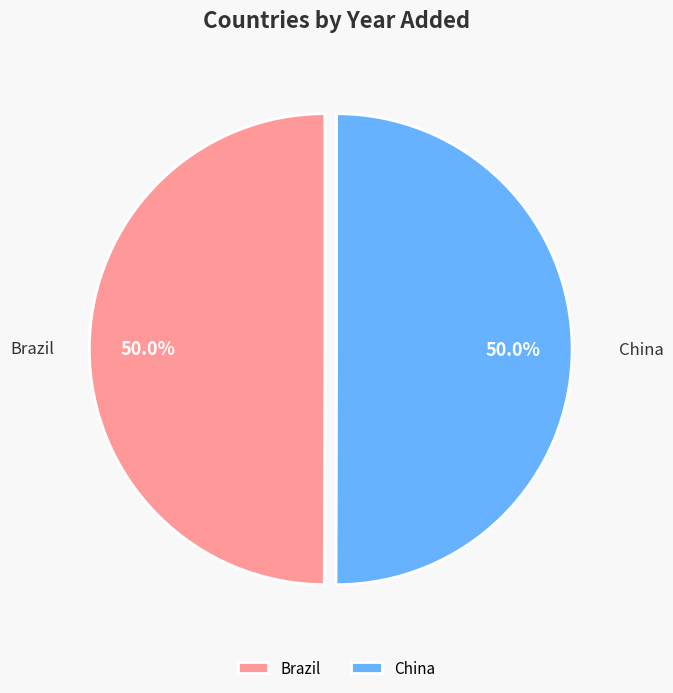

To the nearest percent, what is the combined percentage of Brazil and China?

100%